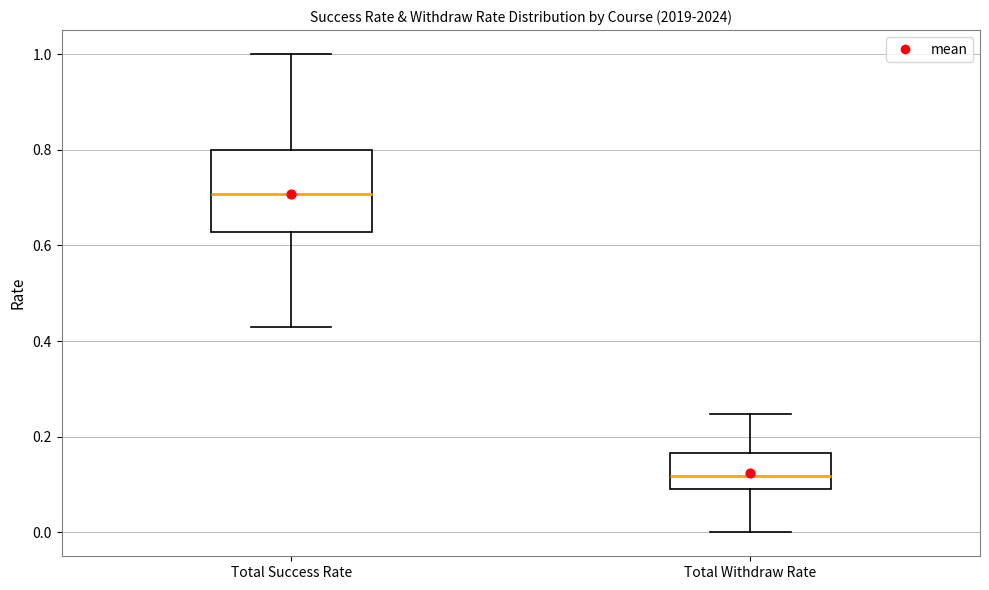

Where does the median line of the box for Total Withdraw Rate sit on the y-axis? The values are not printed on the chart, so give them approximately, as read against the axis.

0.12